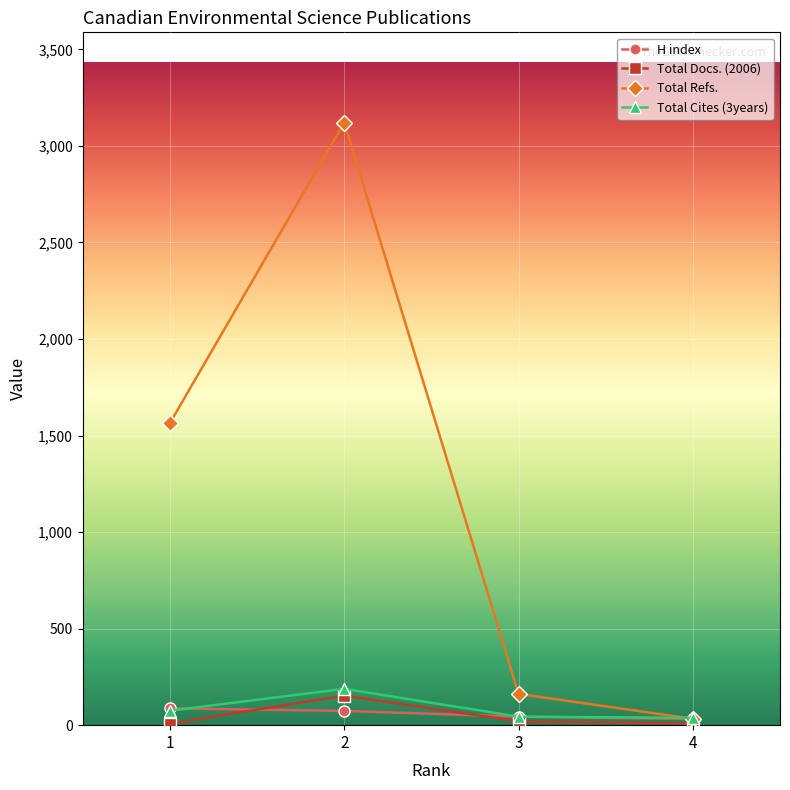

At which category is the sum across all series the highest?

2